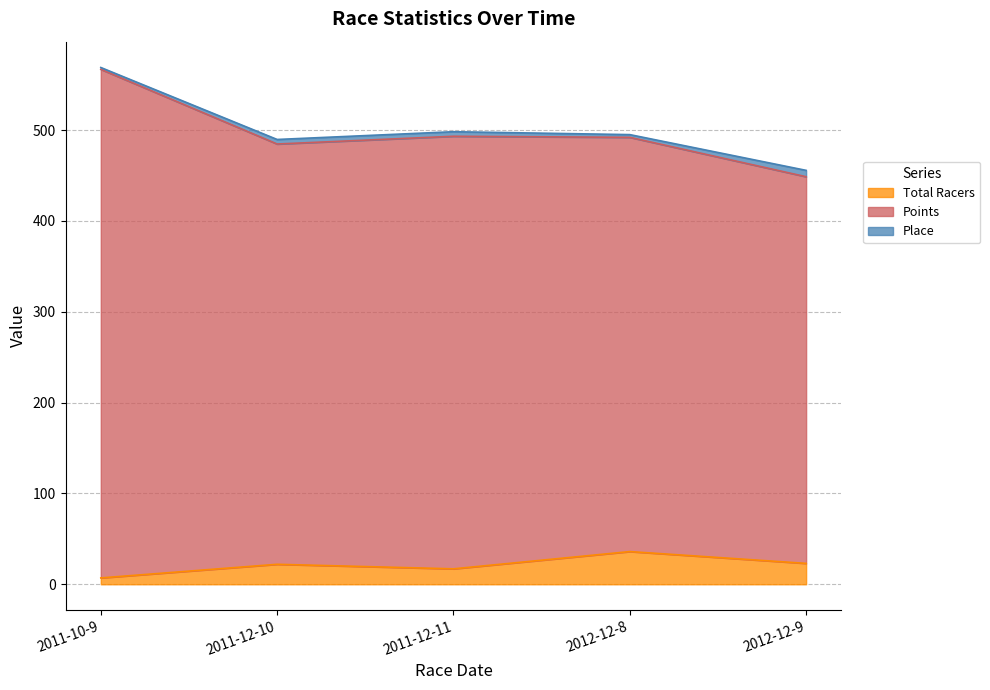

Which series has the largest total across all categories?

Points